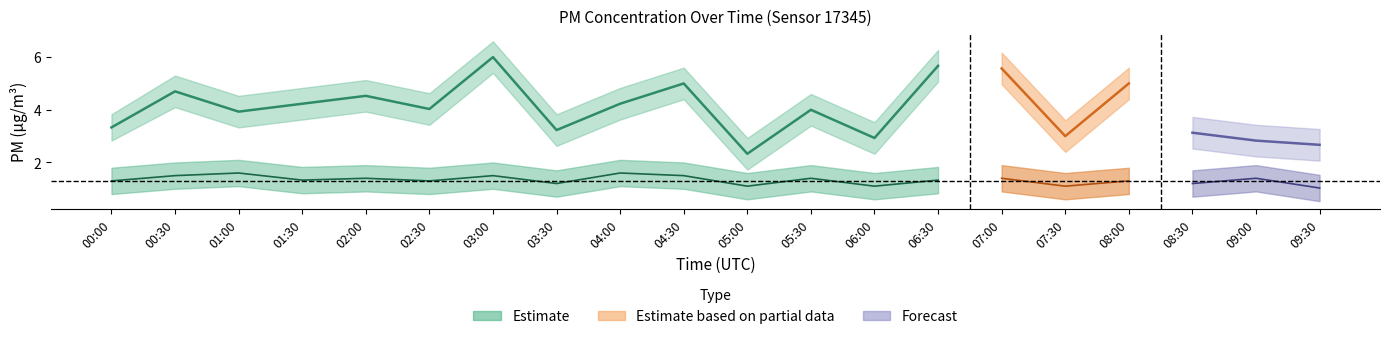

Is the value of P2 at 09:00 greater than the value of P1 at 09:30?

No